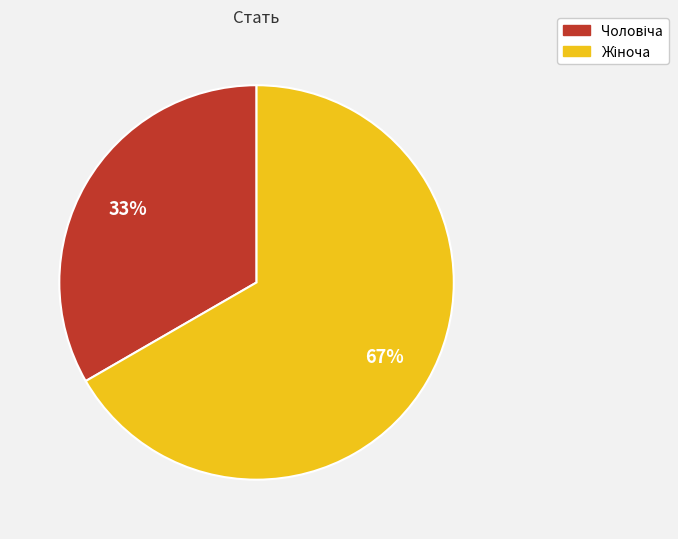

How many segments does this pie chart have?

2